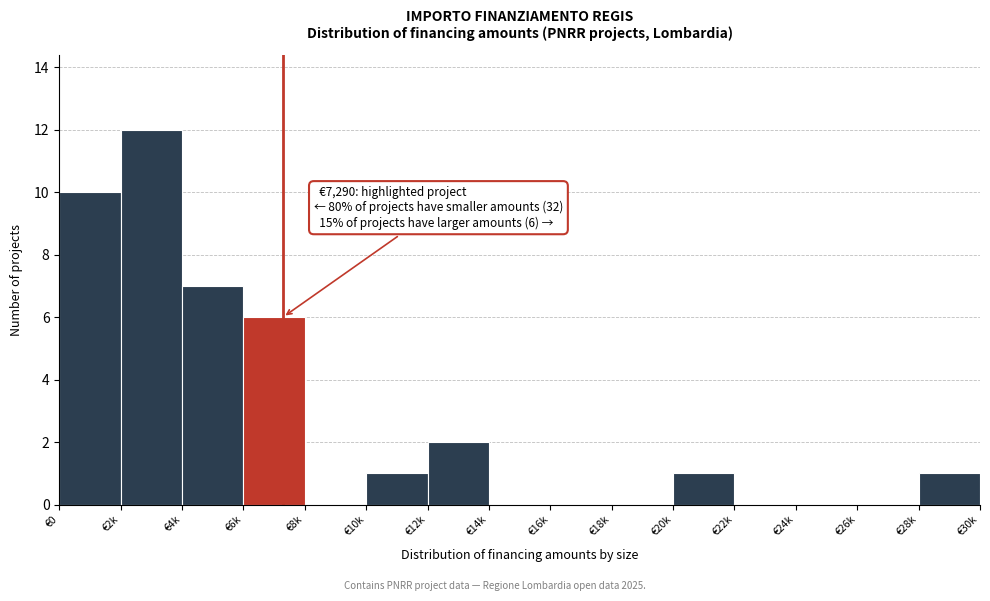

Reading left to right, list all the values displayed in this chart.

€0=10	€2k=12	€4k=7	€6k=6	€8k=0	€10k=1	€12k=2	€14k=0	€16k=0	€18k=0	€20k=1	€22k=0	€24k=0	€26k=0	€28k=1